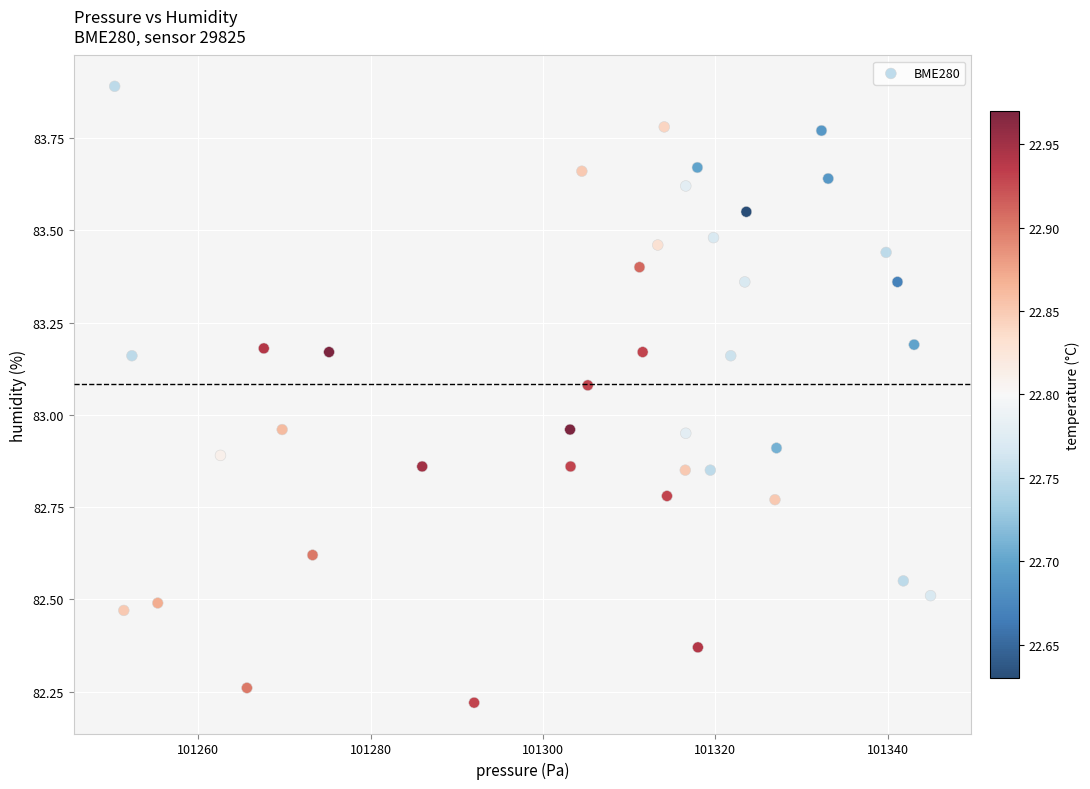

What is the range of X values (max minus min)?

94.7